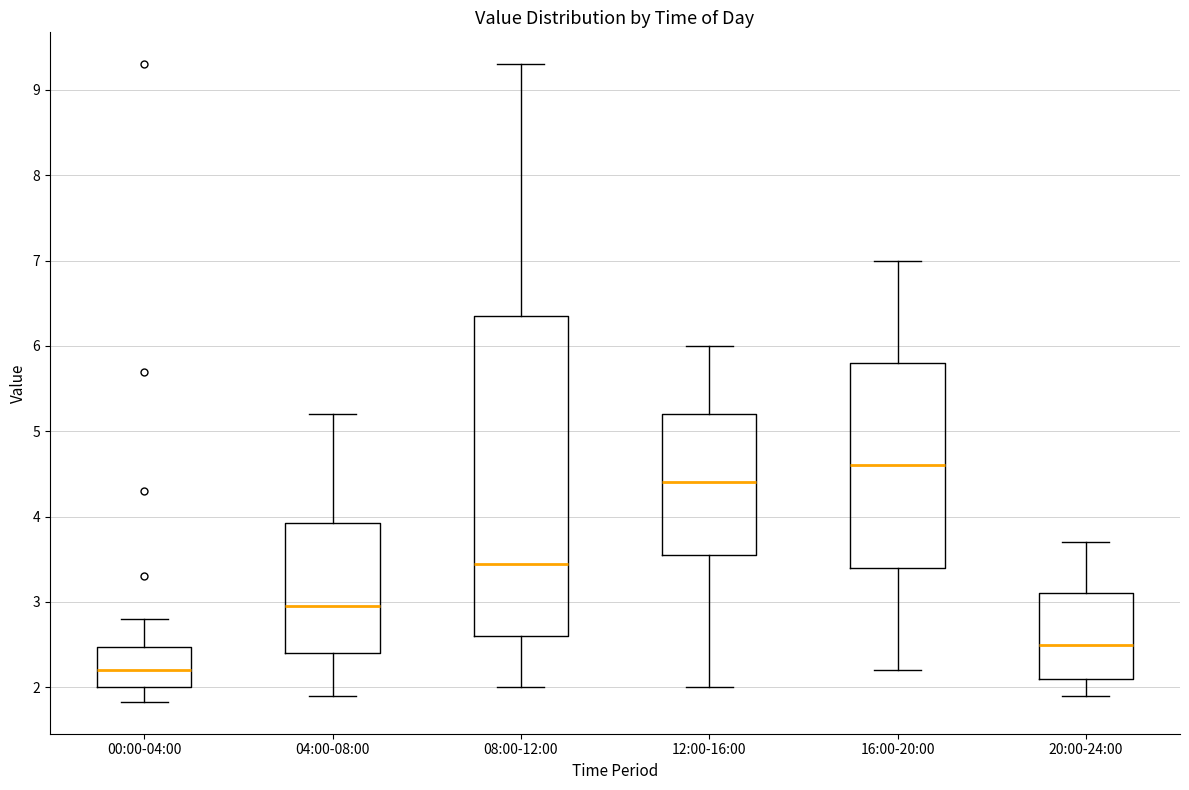

Where does the lower whisker of the box for 12:00-16:00 end on the y-axis? The values are not printed on the chart, so give them approximately, as read against the axis.

2.0